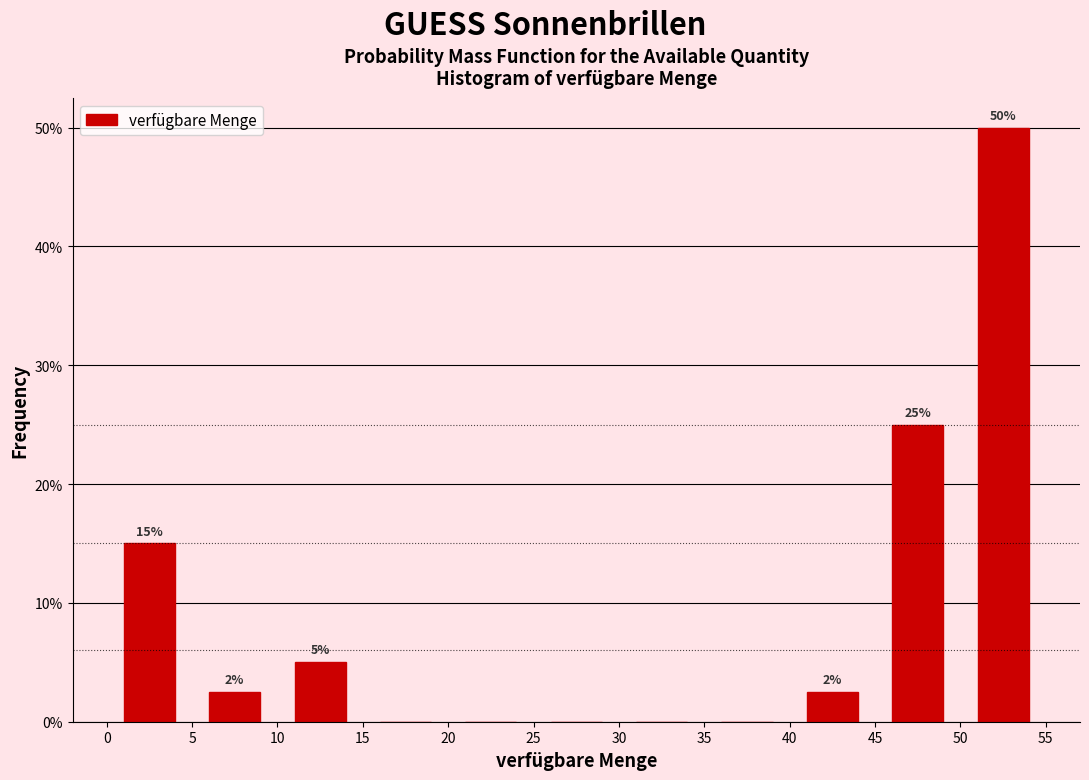

Over which range of the x-axis is the bar tallest?

50 to 55